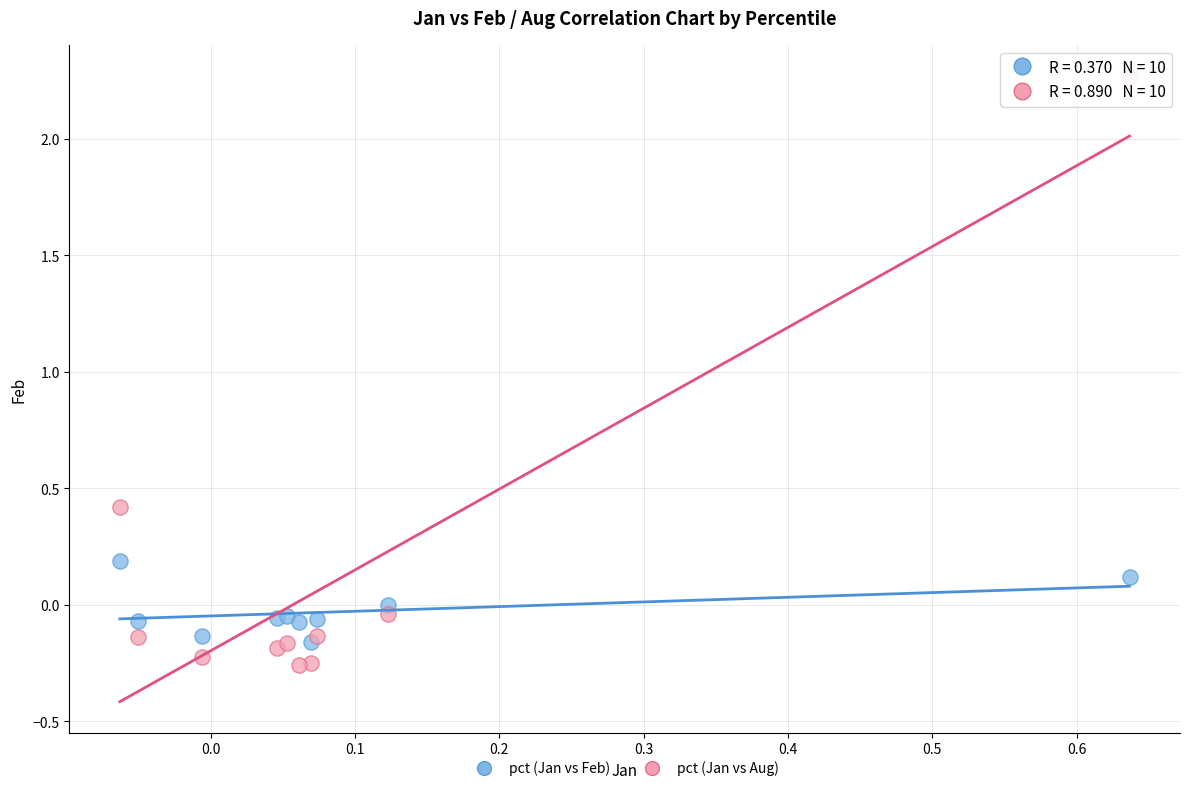

Which series contains the highest Y value?

pct (Jan vs Aug)